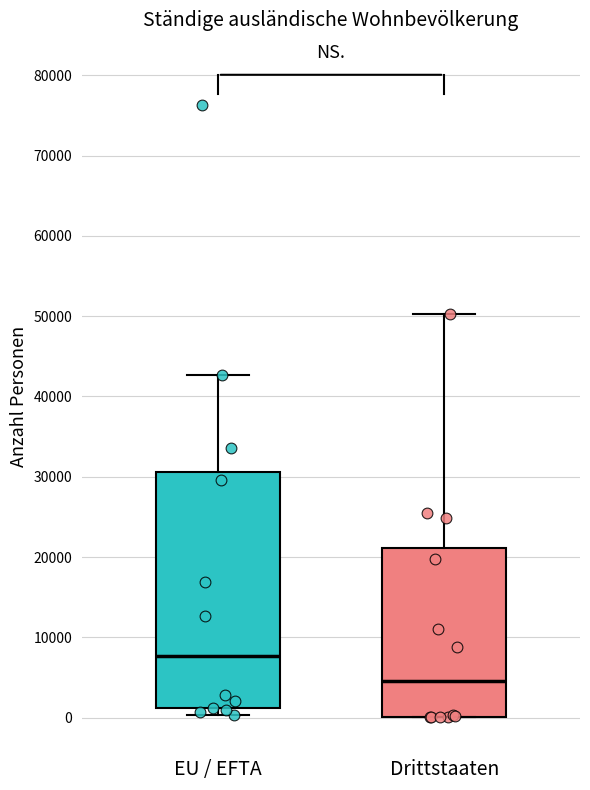

Which box's median line is the highest?

EU / EFTA